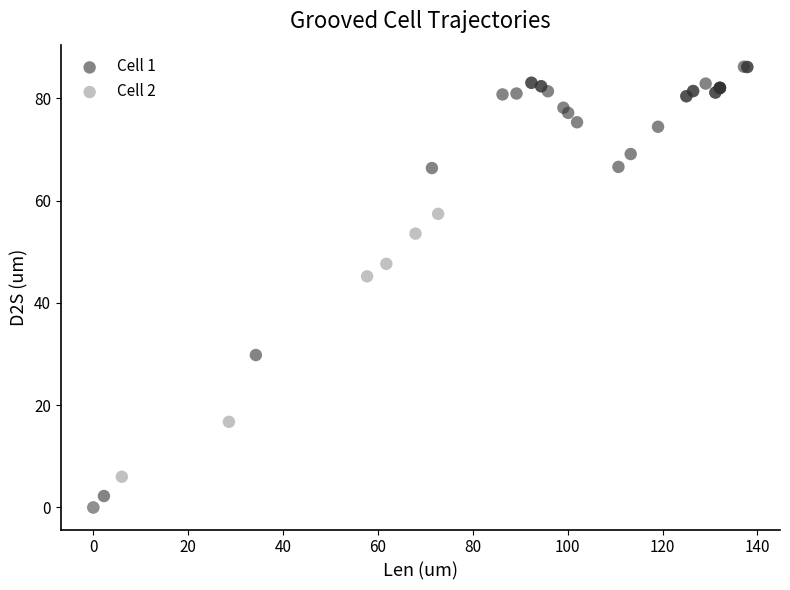

Which series has the widest spread of Y values?

Cell 1